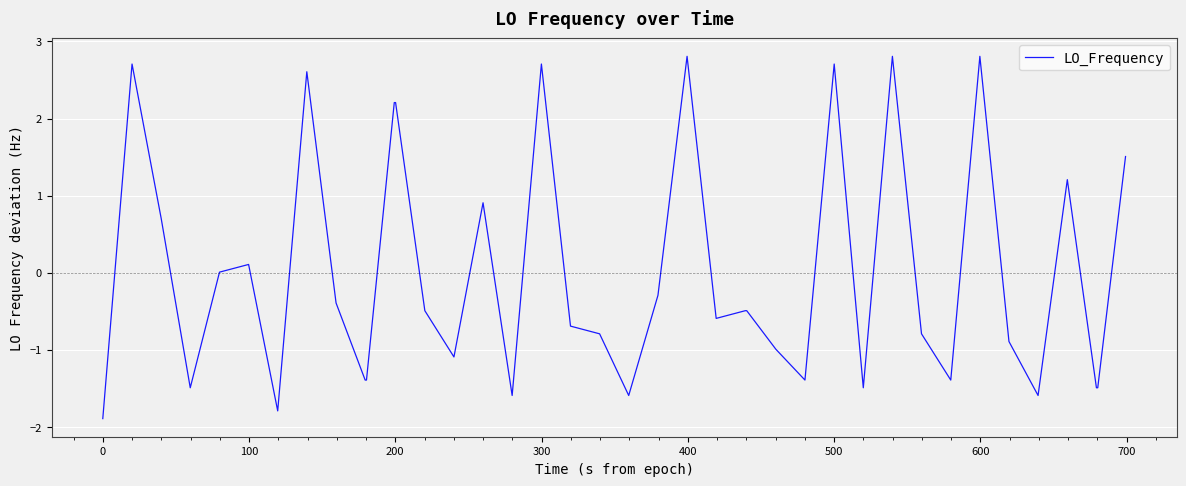

What is the minimum value shown in the chart?

-1.9